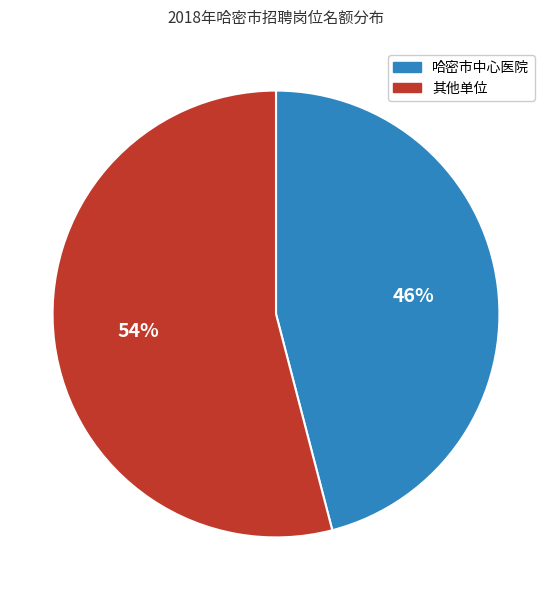

Does any single category account for the majority?

Yes